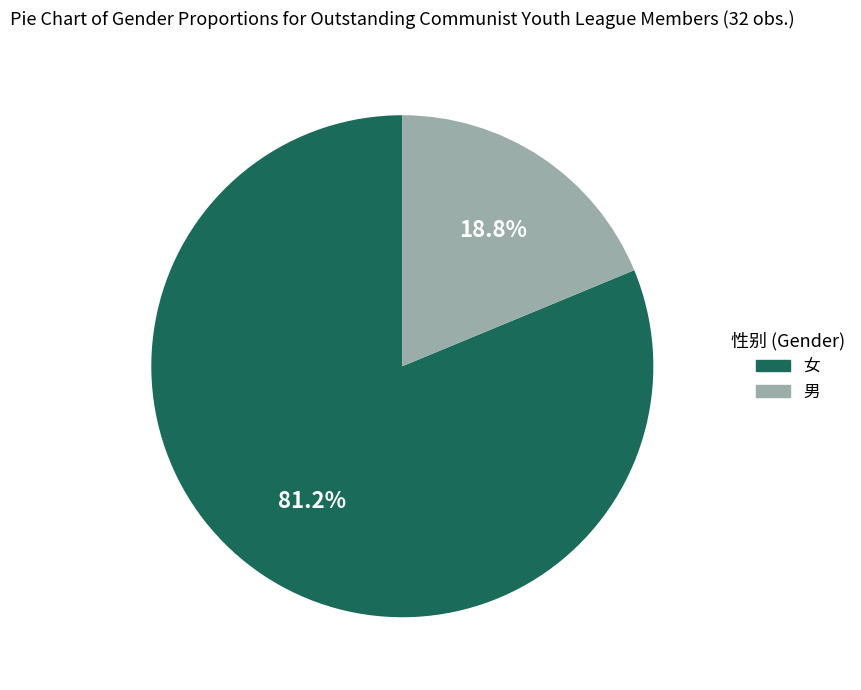

Rank the categories by value from highest to lowest.

女, 男